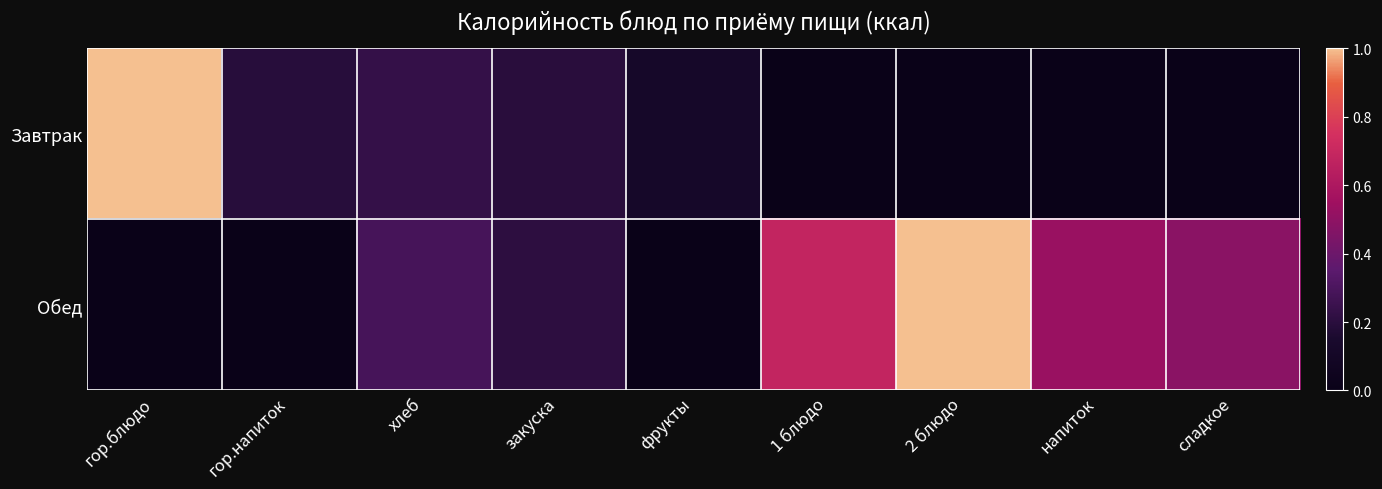

Which has a higher value, хлеб or фрукты?

хлеб